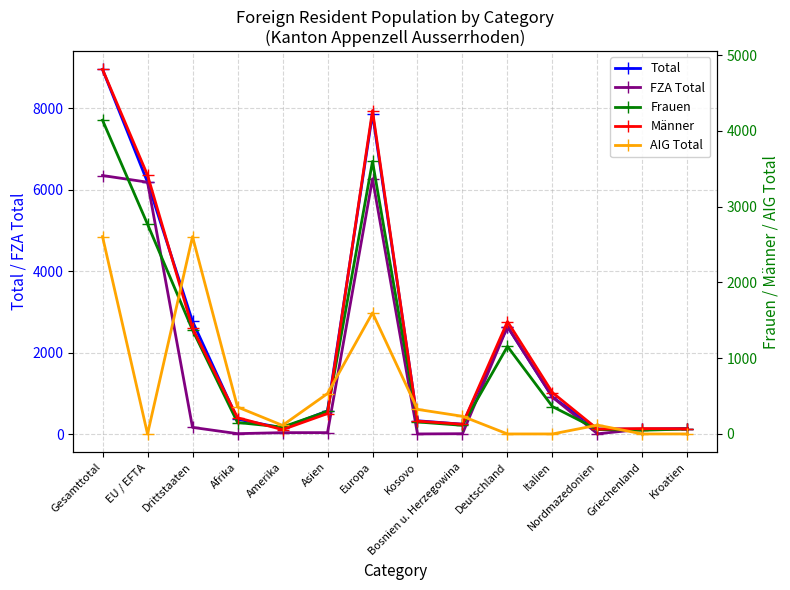

After their last crossing, which series has the higher values: FZA Total or Frauen?

FZA Total